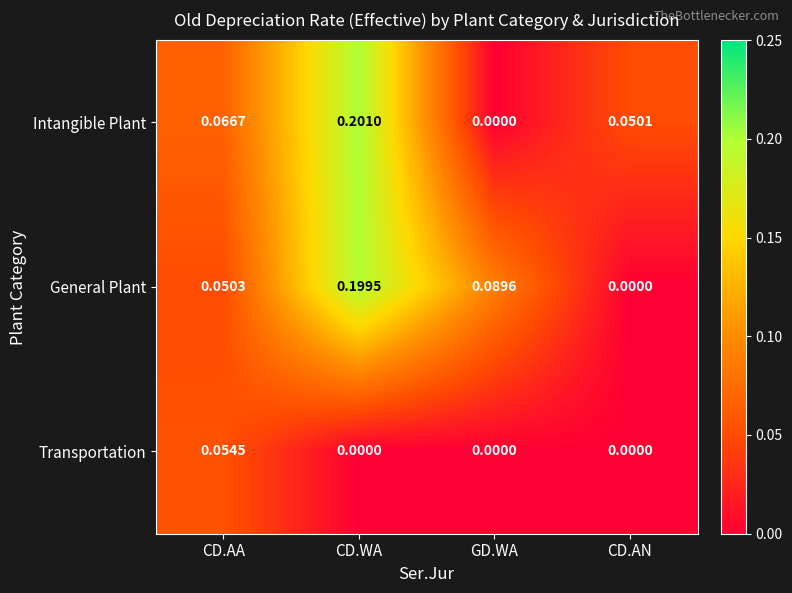

Which series changed the most between CD.AA and CD.AN?

Transportation